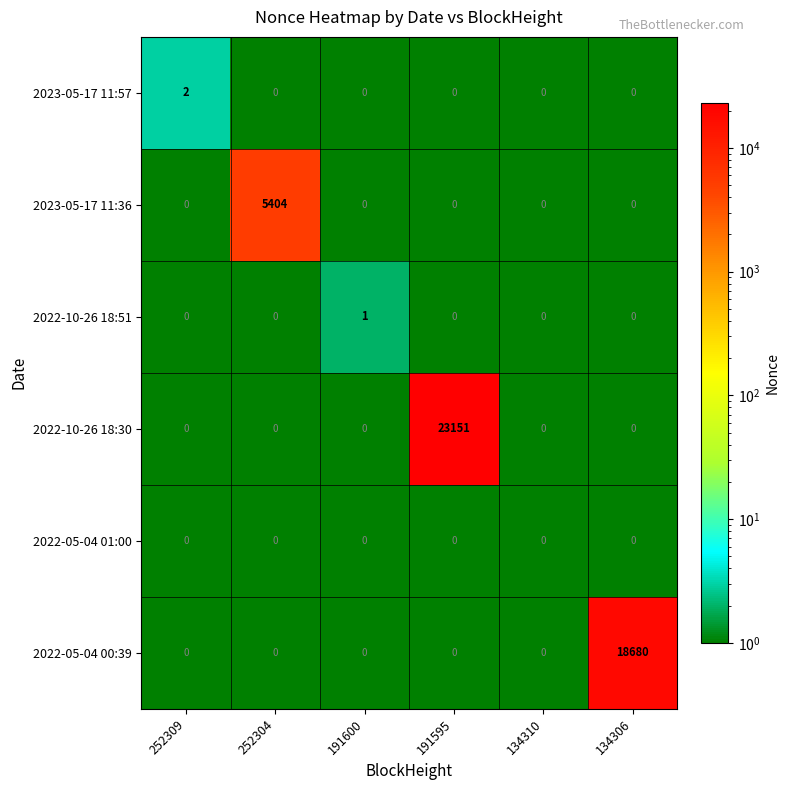

At which category is the sum across all series the highest?

191595